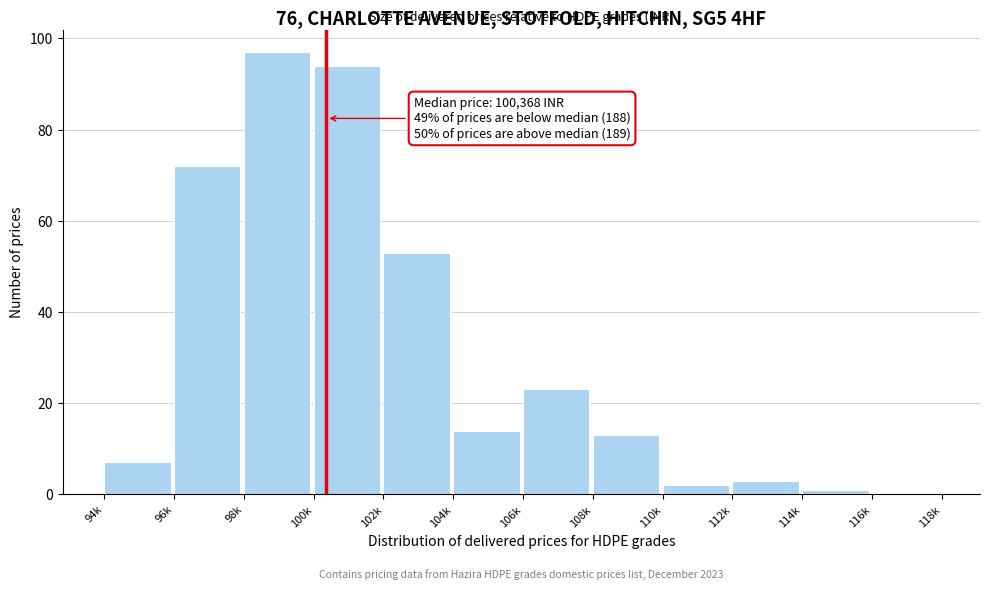

Reading left to right, transcribe all the data shown in this chart.

94k=7	96k=72	98k=97	100k=94	102k=53	104k=14	106k=23	108k=13	110k=2	112k=3	114k=1	116k=0